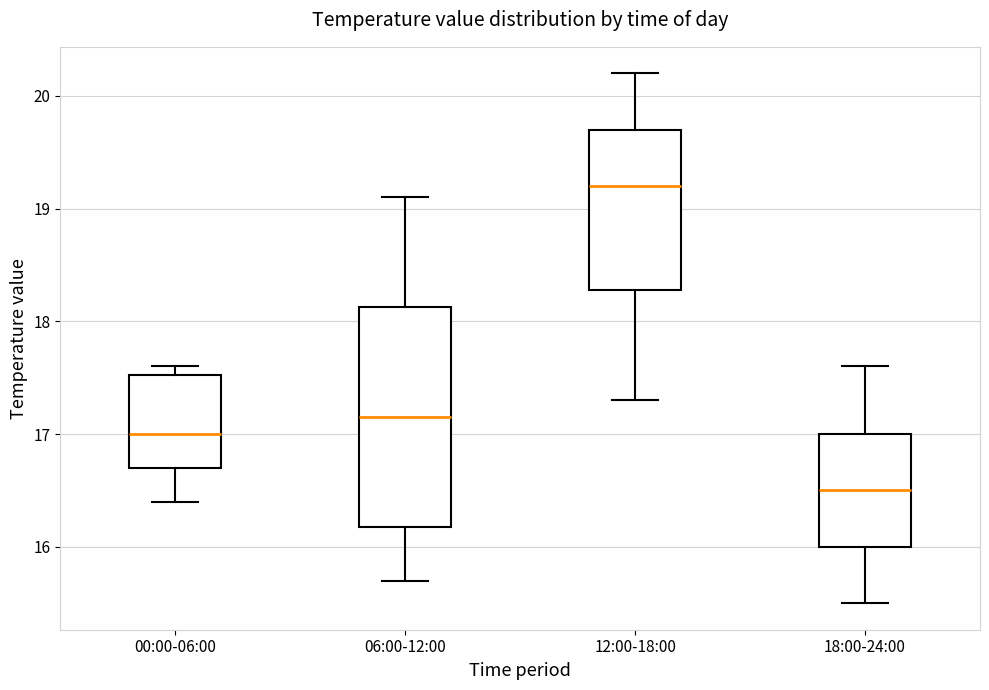

Which box's median line is the highest?

12:00-18:00